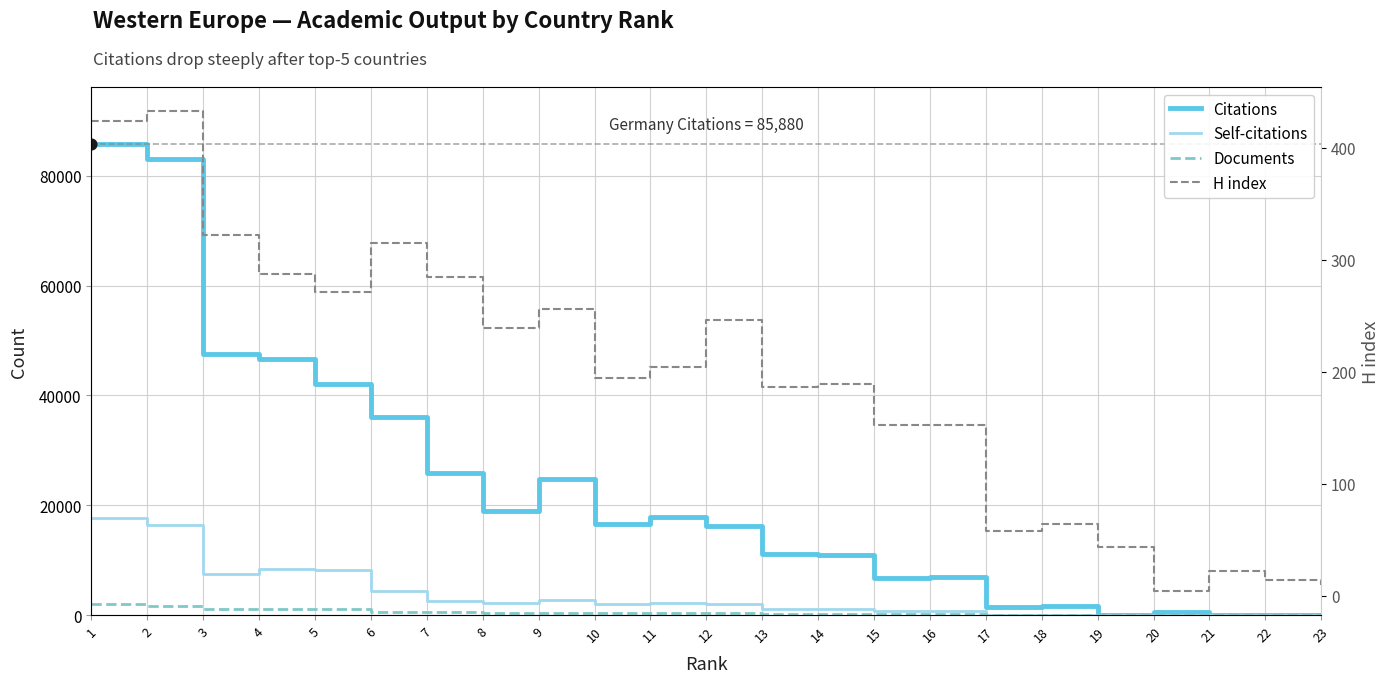

Is the value of Self-citations at 20 greater than the value of H index at 11?

No